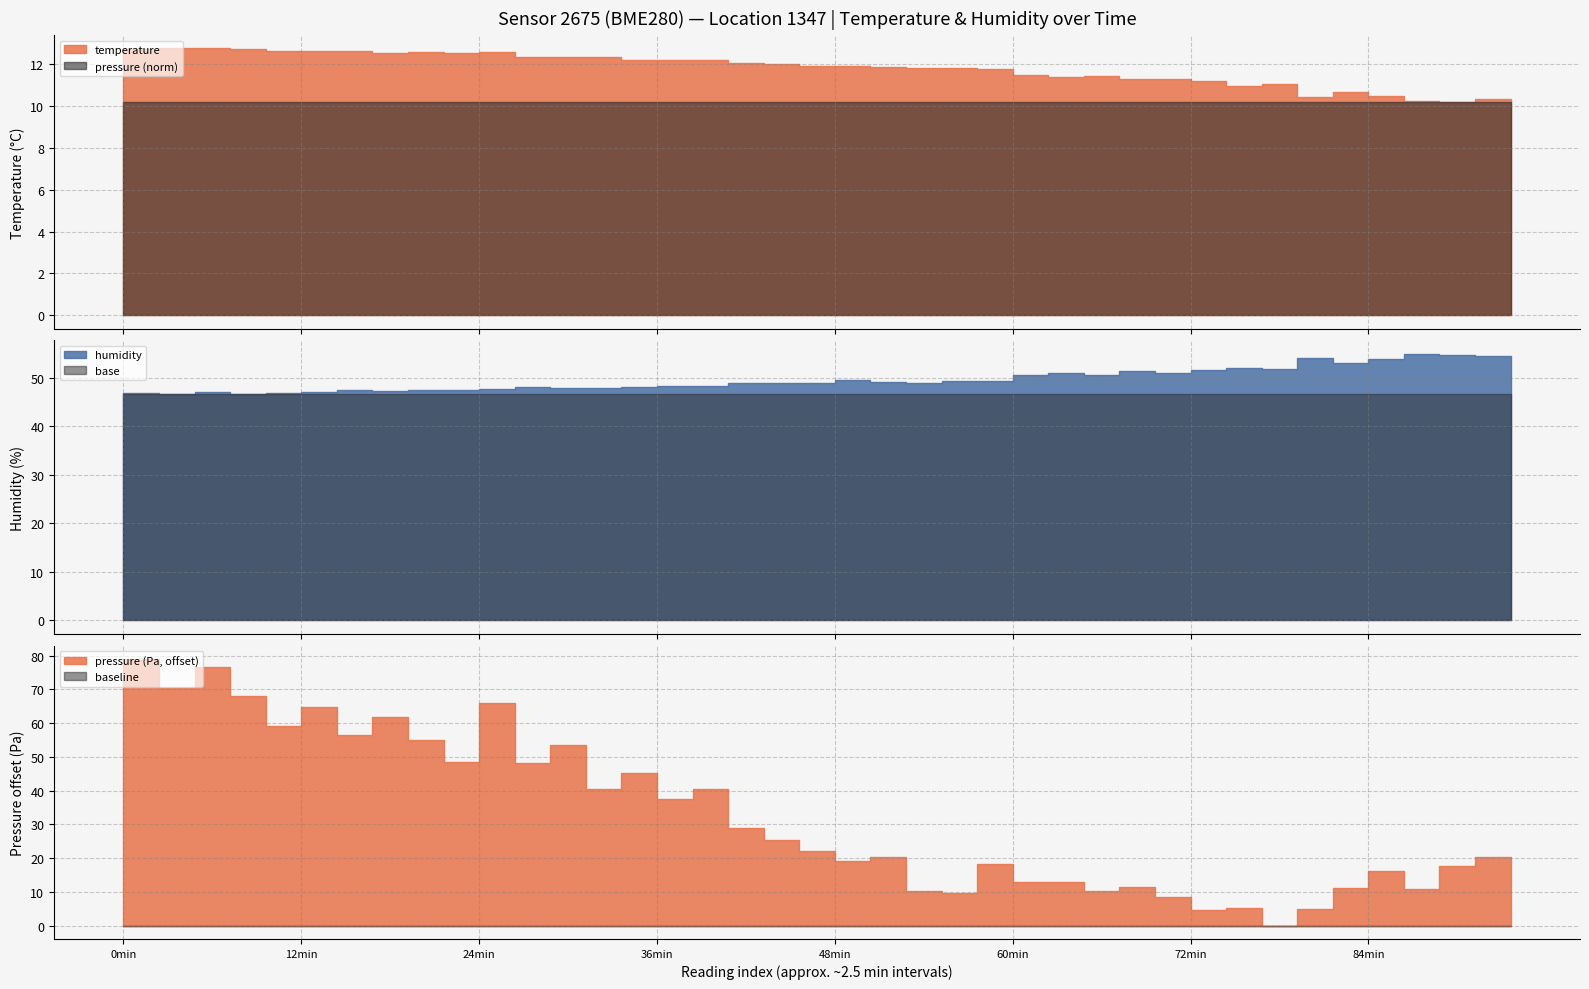

Where does the temperature series first go above 12?

00:00